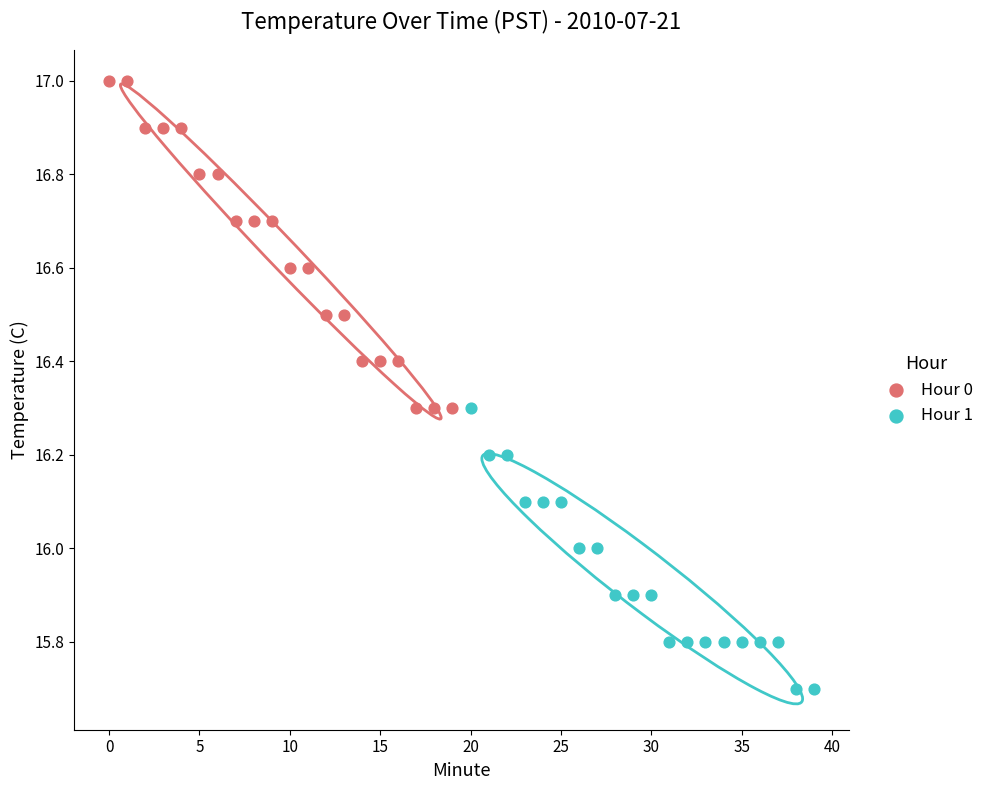

Which series reaches the maximum Y coordinate?

Hour 0